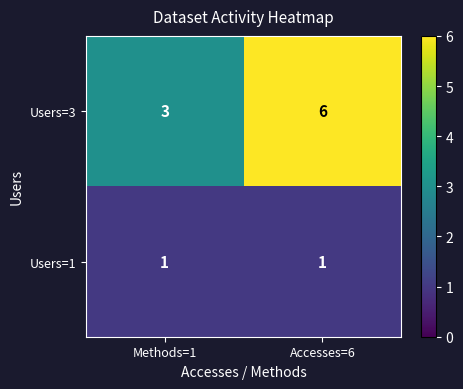

Which series has the largest total across all categories?

Users=3